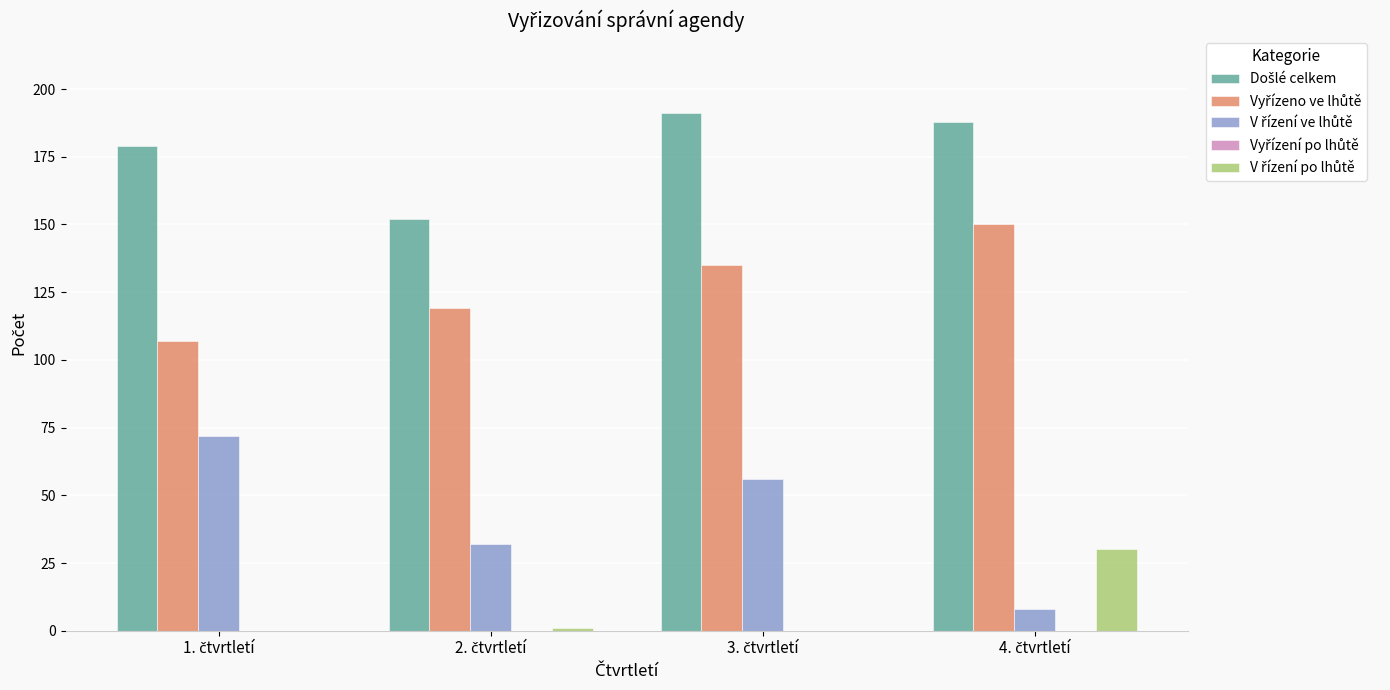

What is the greatest value displayed?

191